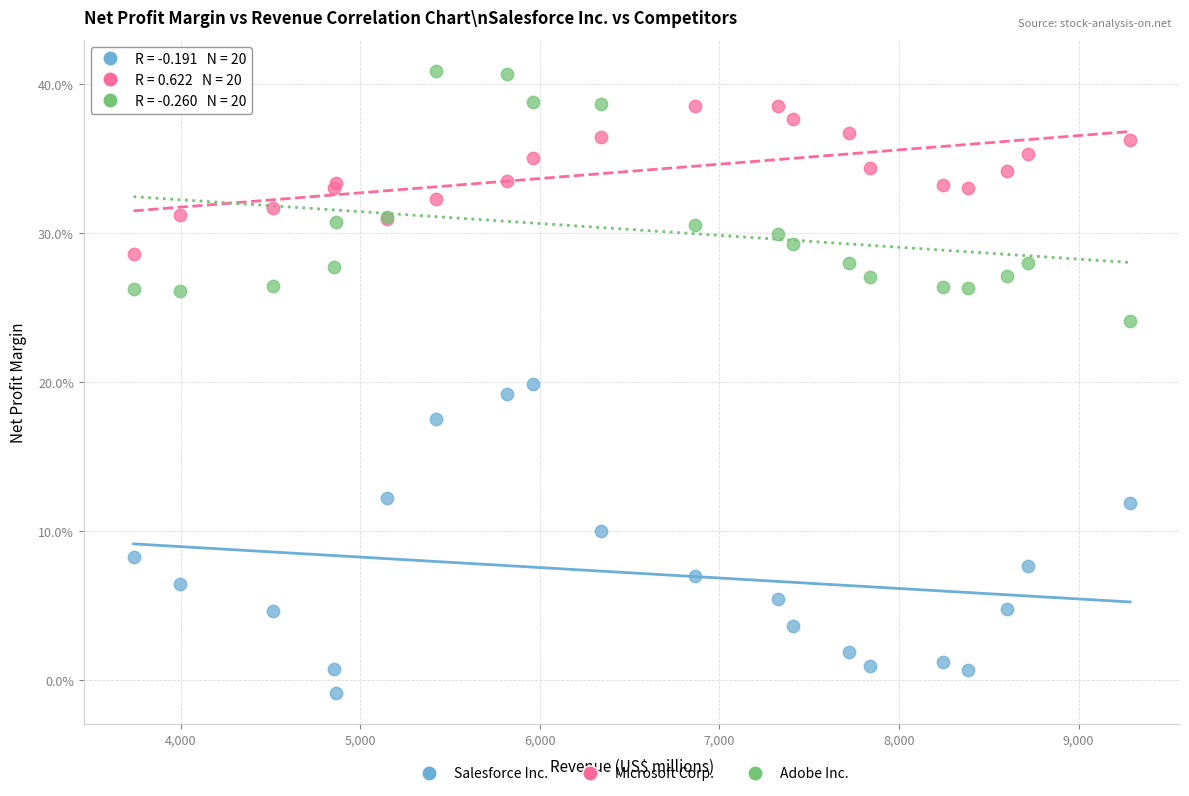

Which series has the largest Y range (max minus min)?

Salesforce Inc.